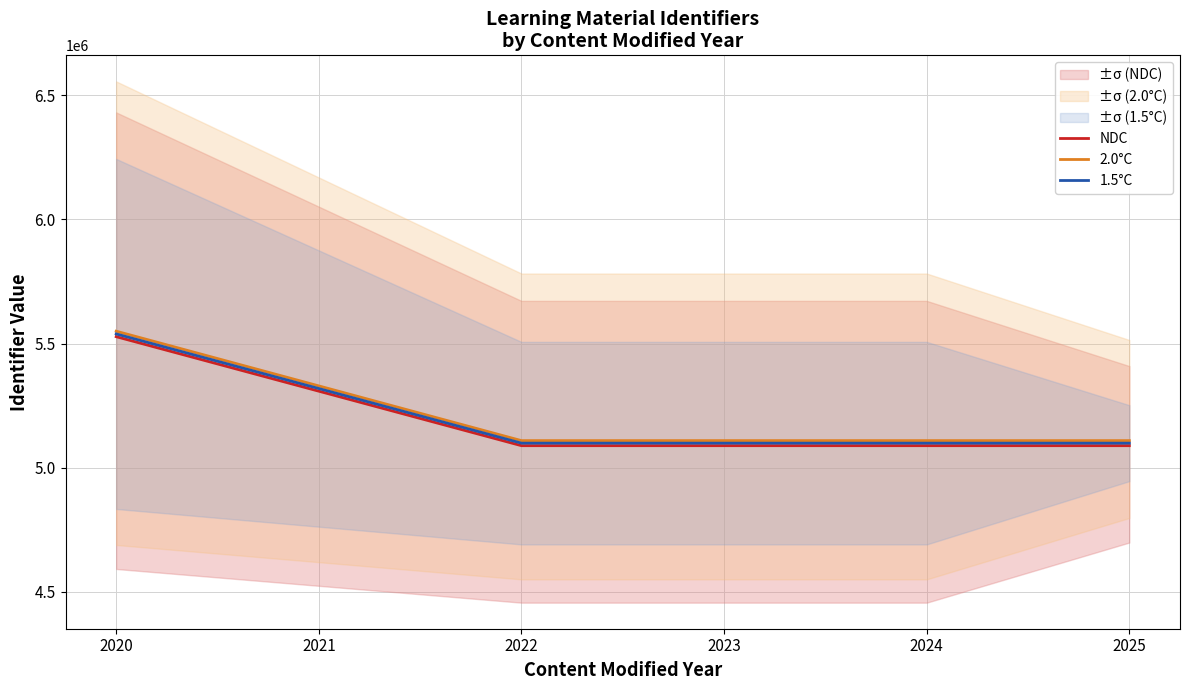

True or false: 2.0°C and 1.5°C cross at least once.

False